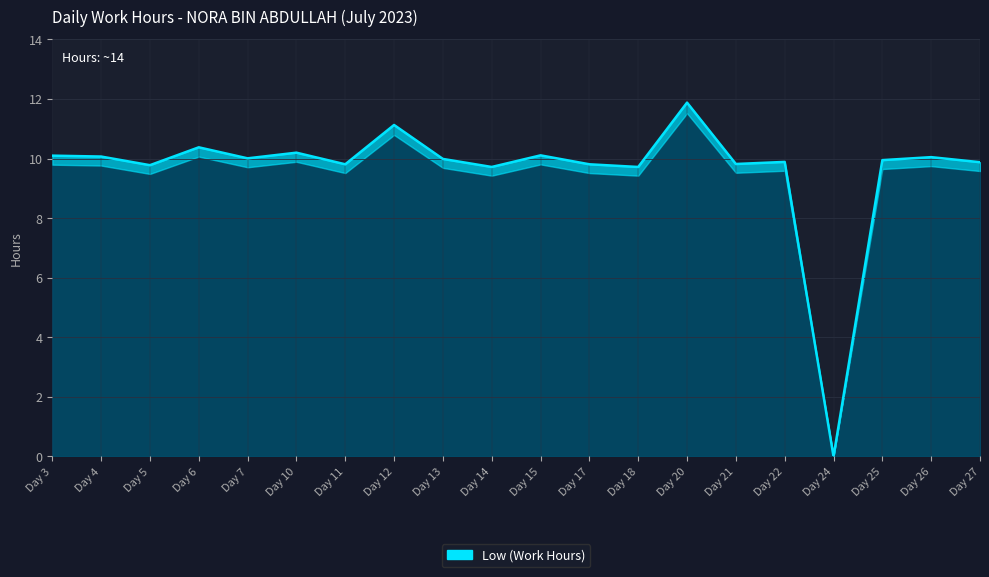

What is the greatest value displayed?

11.9